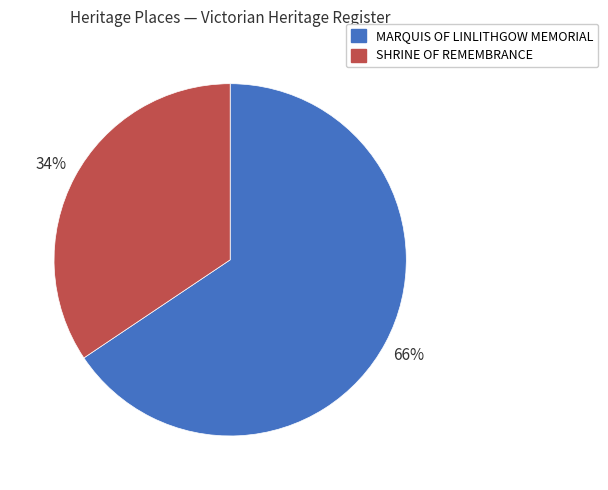

The MARQUIS OF LINLITHGOW MEMORIAL slice represents 57% of the pie. True or false?

False